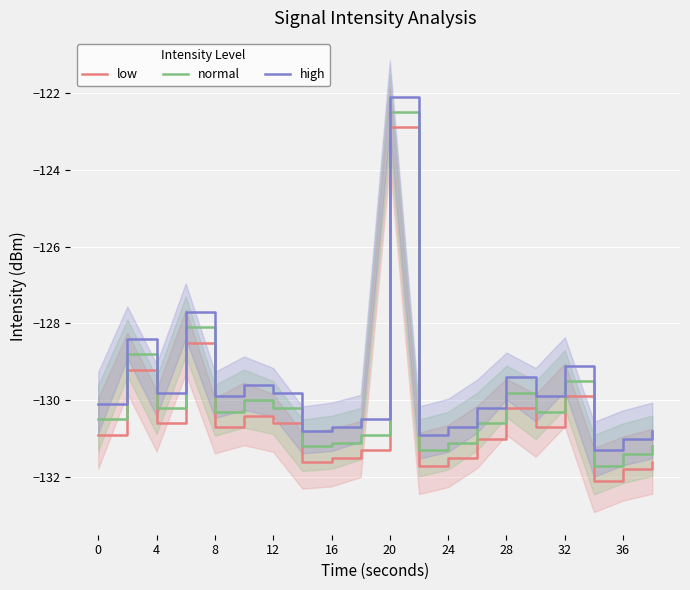

True or false: high and low intersect in this chart.

False